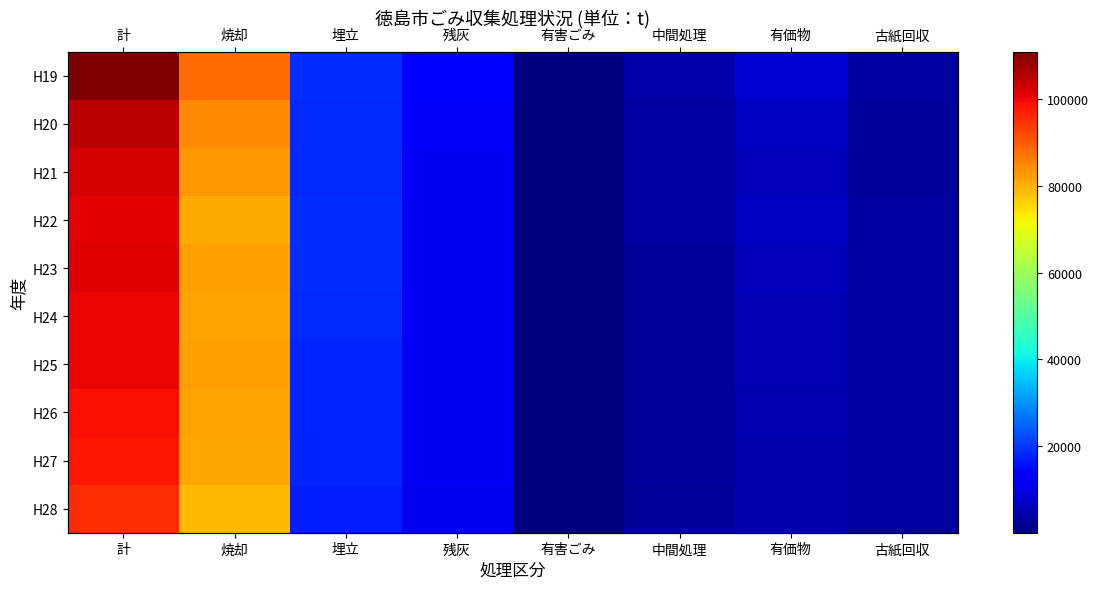

Which category has the lowest value in the H20 series?

有害ごみ